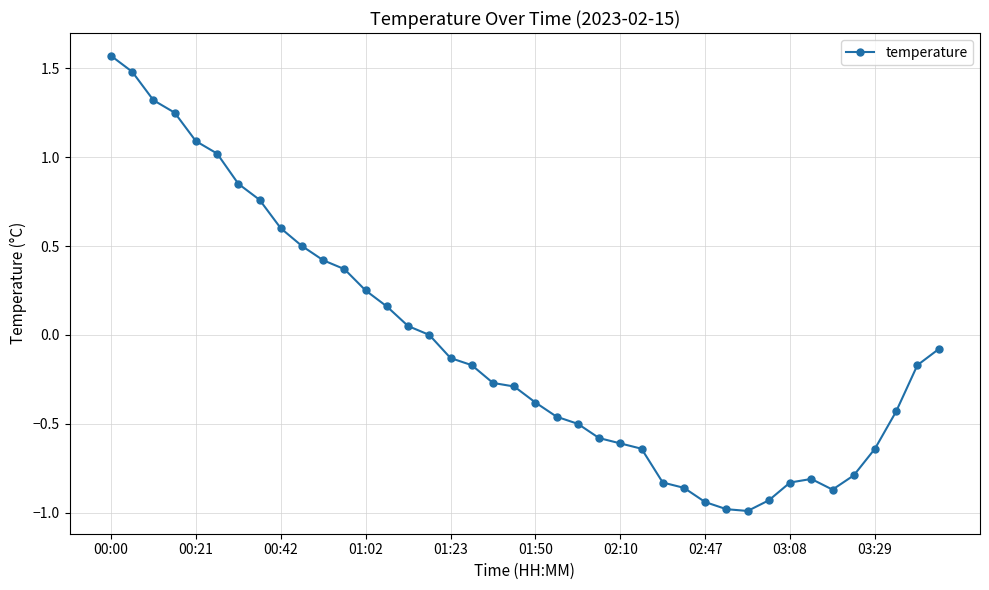

True or false: the data has more than 0 interior local peaks.

True